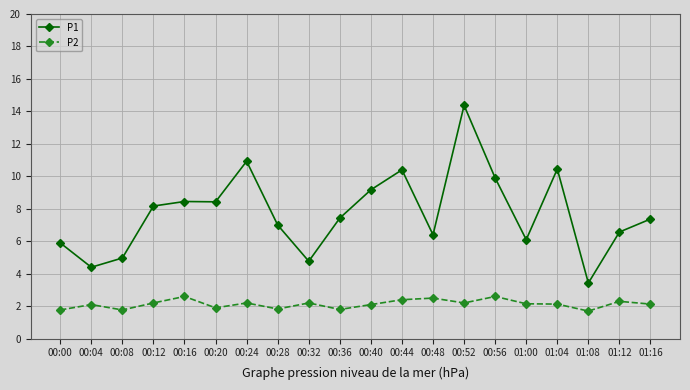

Count the number of data series in this chart.

2